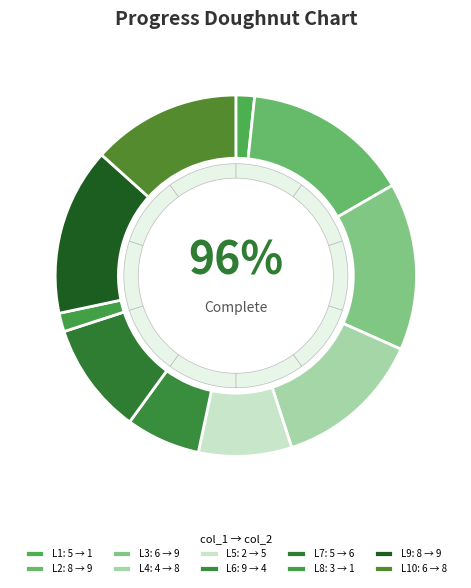

Is the sum of 8 and 4 greater than half?

No